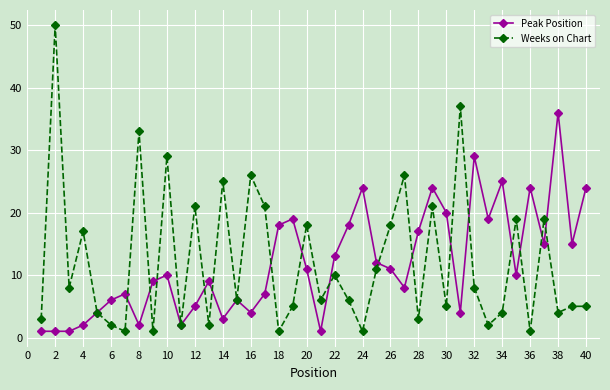

Reading right to left, transcribe all the data shown in this chart.

Peak Position: 24	15	36	15	24	10	25	19	29	4	20	24	17	8	11	12	24	18	13	1	11	19	18	7	4	6	3	9	5	2	10	9	2	7	6	4	2	1	1	1
Weeks on Chart: 5	5	4	19	1	19	4	2	8	37	5	21	3	26	18	11	1	6	10	6	18	5	1	21	26	6	25	2	21	2	29	1	33	1	2	4	17	8	50	3